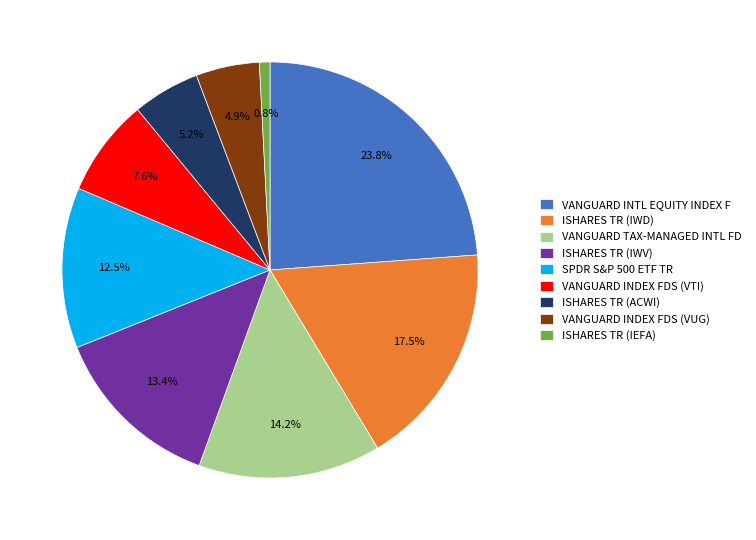

What is the ratio of the value at VANGUARD TAX-MANAGED INTL FD to the value at VANGUARD INTL EQUITY INDEX F?

0.6